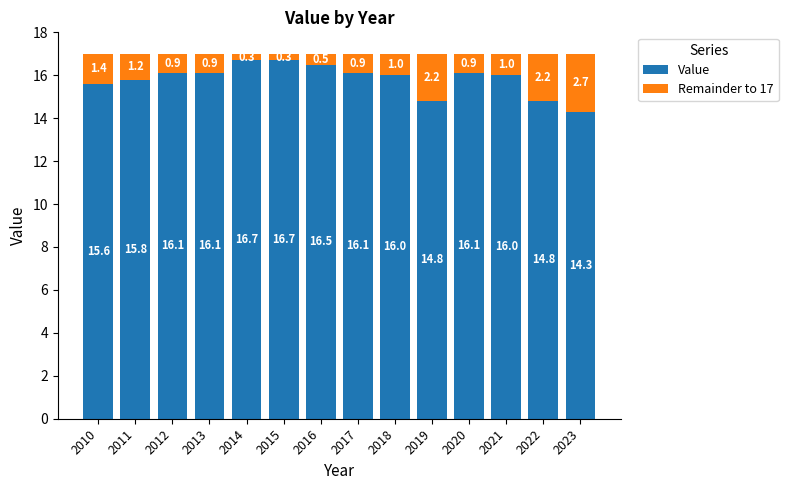

Reading left to right, transcribe the values for Value.

15.6	15.8	16.1	16.1	16.7	16.7	16.5	16.1	16.0	14.8	16.1	16.0	14.8	14.3